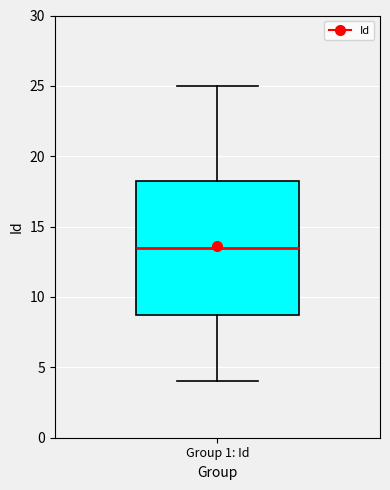

Read this box plot against the y-axis: the position of the median line, the range covered by the box, and the ends of both whiskers. The values are not printed on the chart, so give them approximately, as read against the axis.

median 13.5, box 9.0 to 18.5, whiskers 4.0 to 25.0